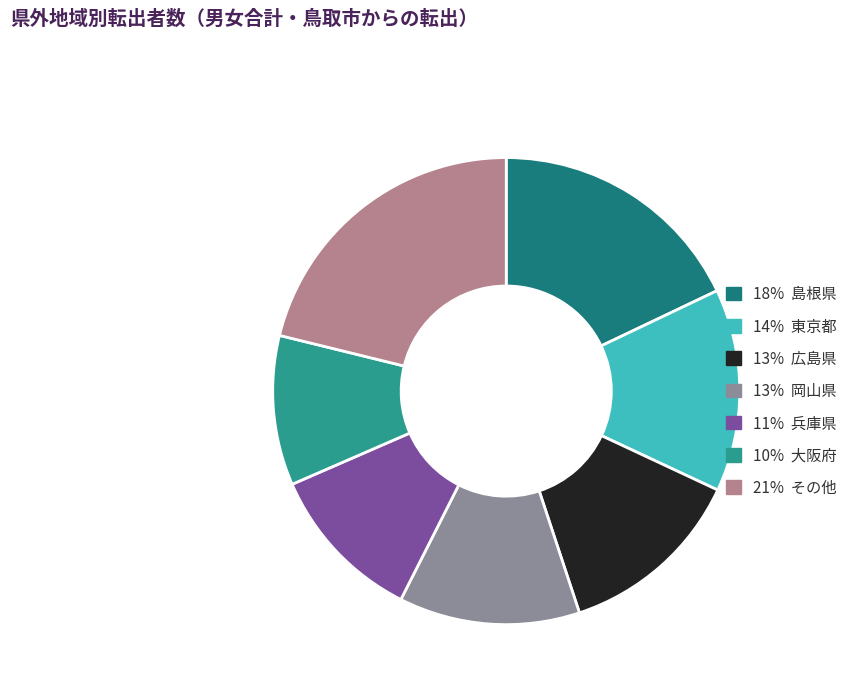

Is there any slice that represents more than half of the pie?

No